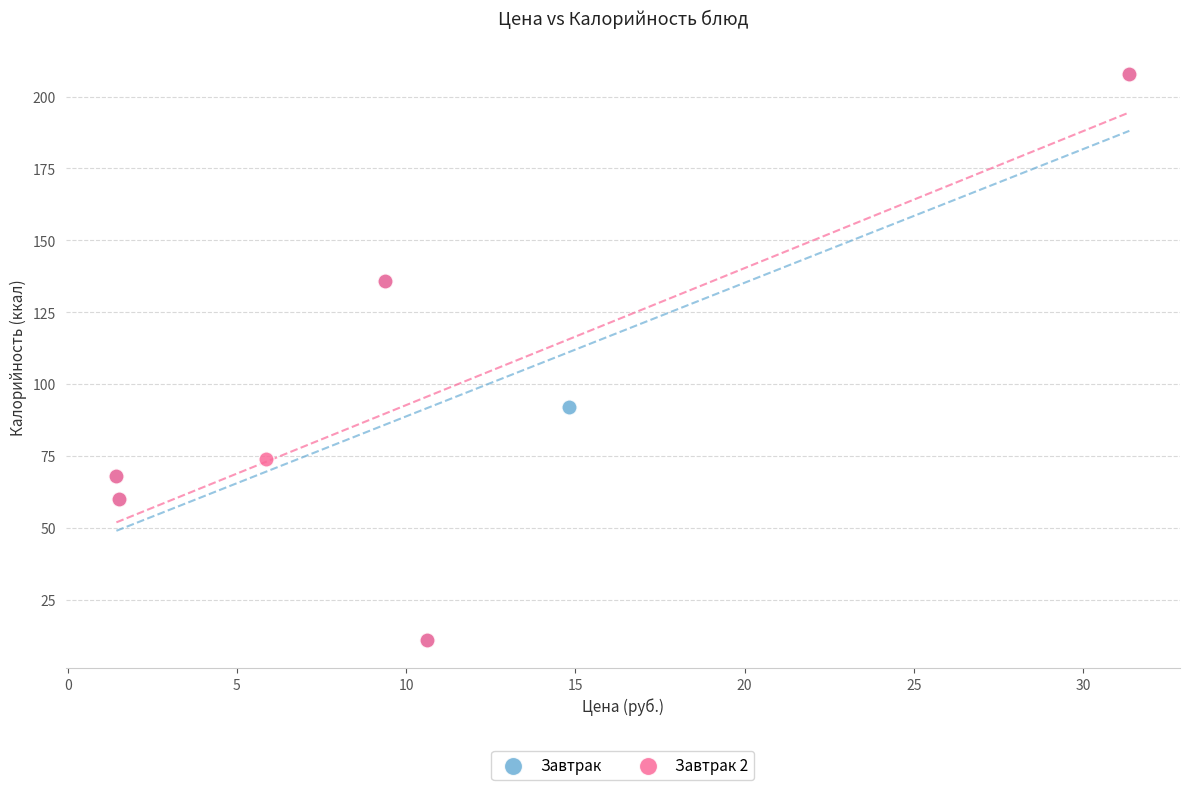

What are all the series names shown in the legend?

Завтрак, Завтрак 2